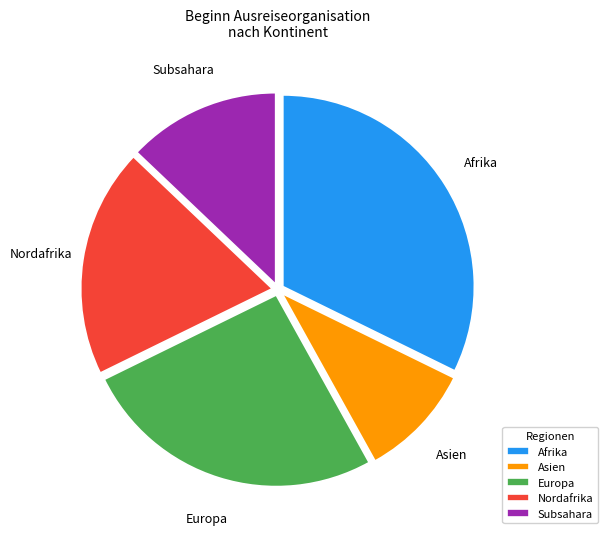

Approximately how many times larger is the value at Europa compared to Afrika?

0.8